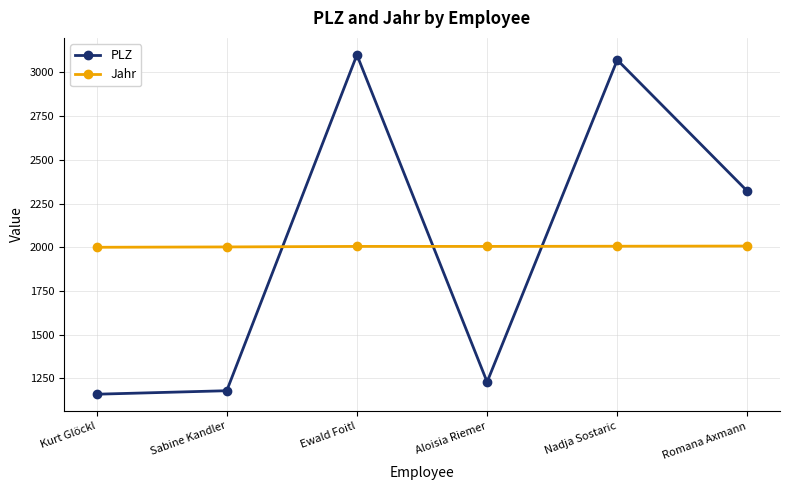

Does the chart display data point markers on the line(s)?

Yes